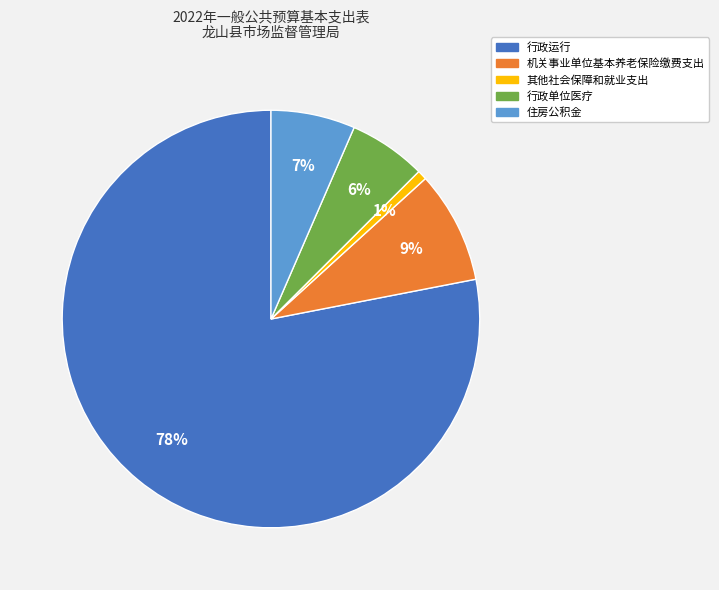

Which has a higher value, 其他社会保障和就业支出 or 住房公积金?

住房公积金